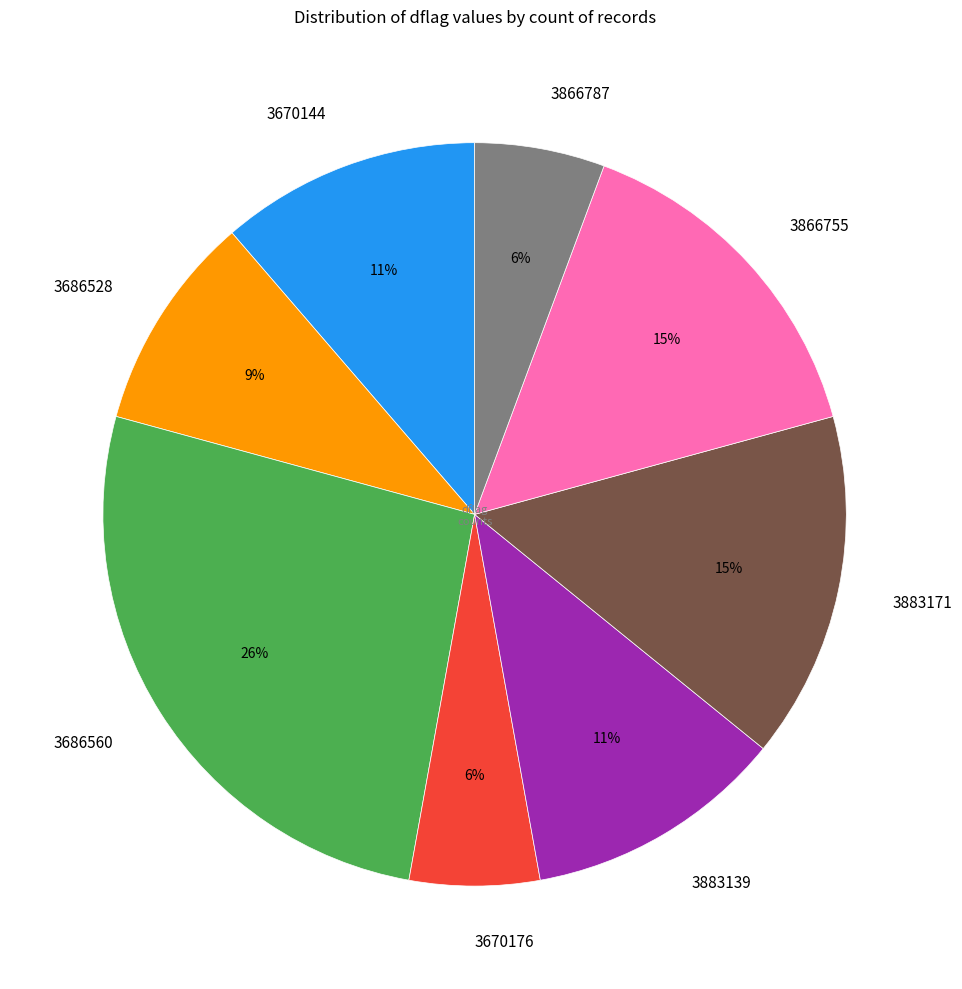

Combined, do 3883139 and 3883171 account for over 50%?

No